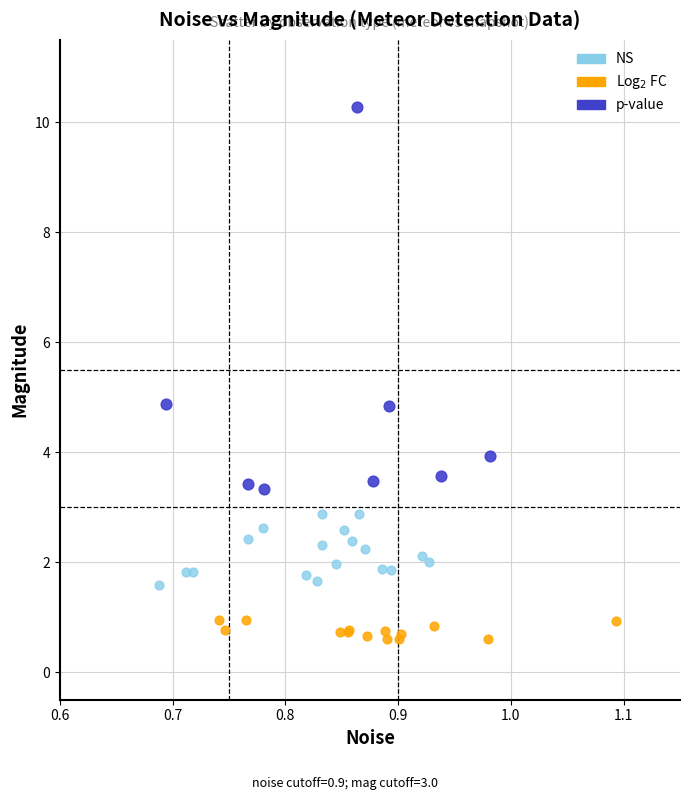

What are all the series names shown in the legend?

NS, Log$_2$ FC, p-value